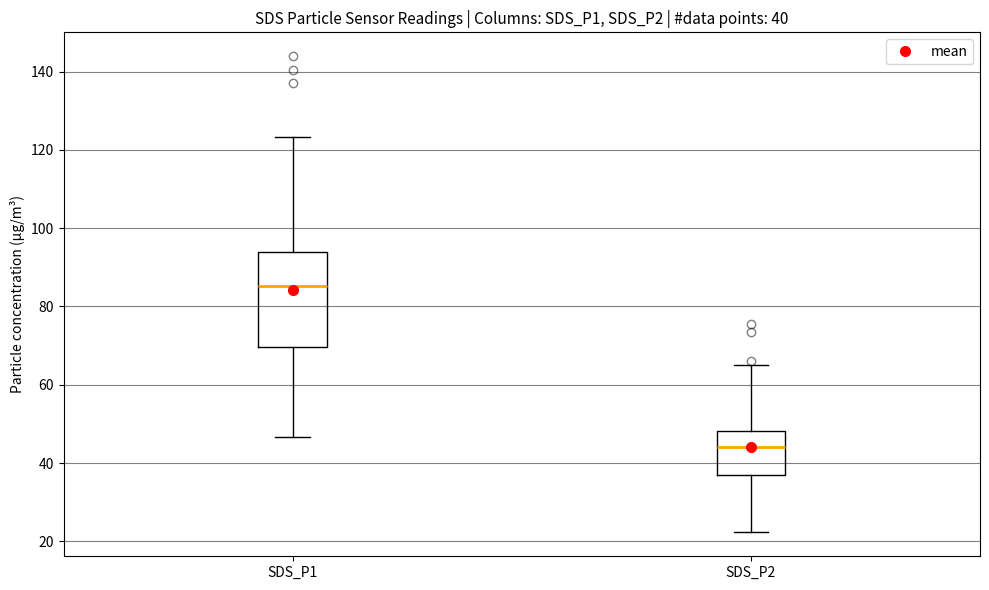

Which box is the tallest, from its lower edge to its upper edge?

SDS_P1